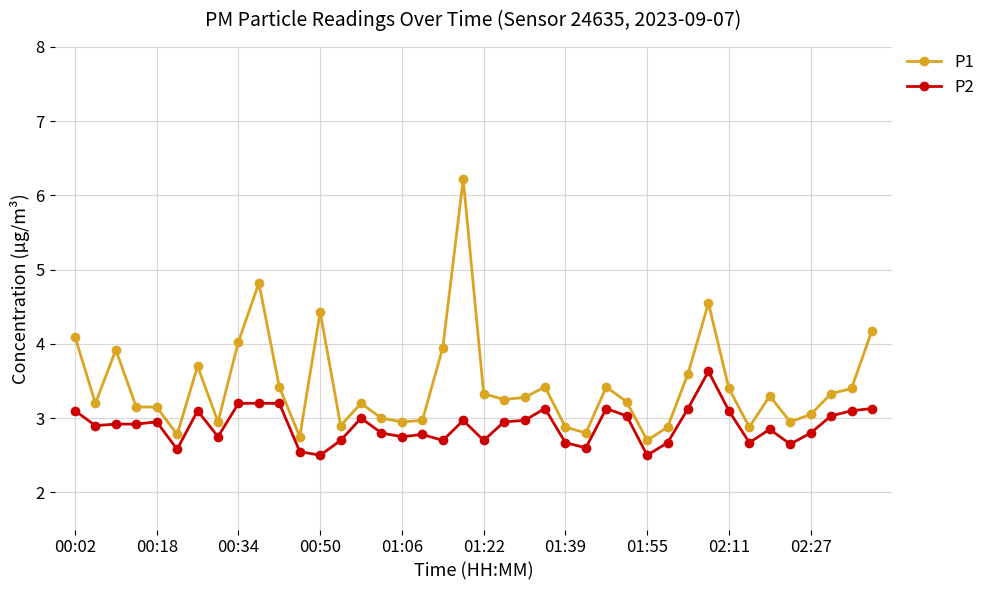

List the series in order of their overall mean, lowest first.

P2, P1